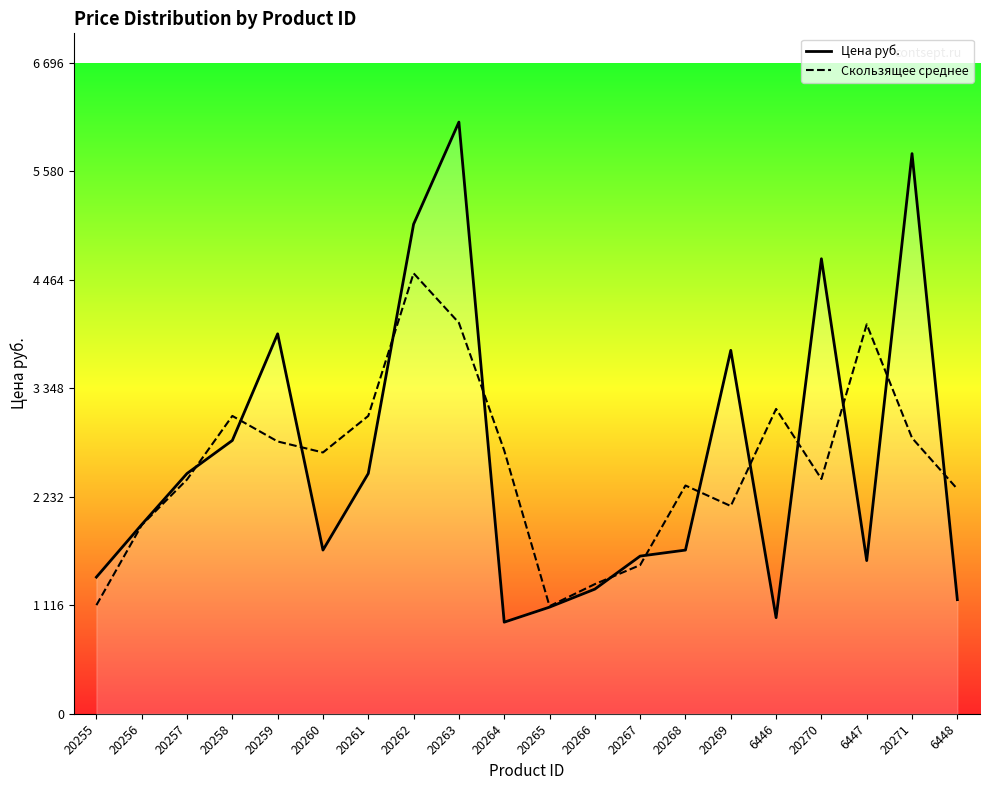

What is the total value across all series at 20259?

6710.4